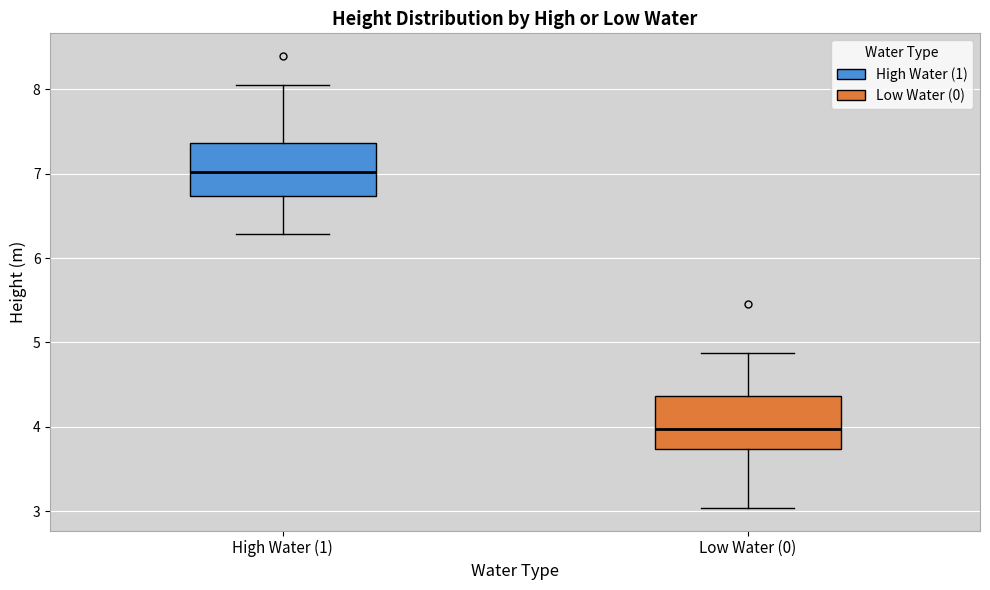

Which box's median line is the lowest?

Low Water (0)